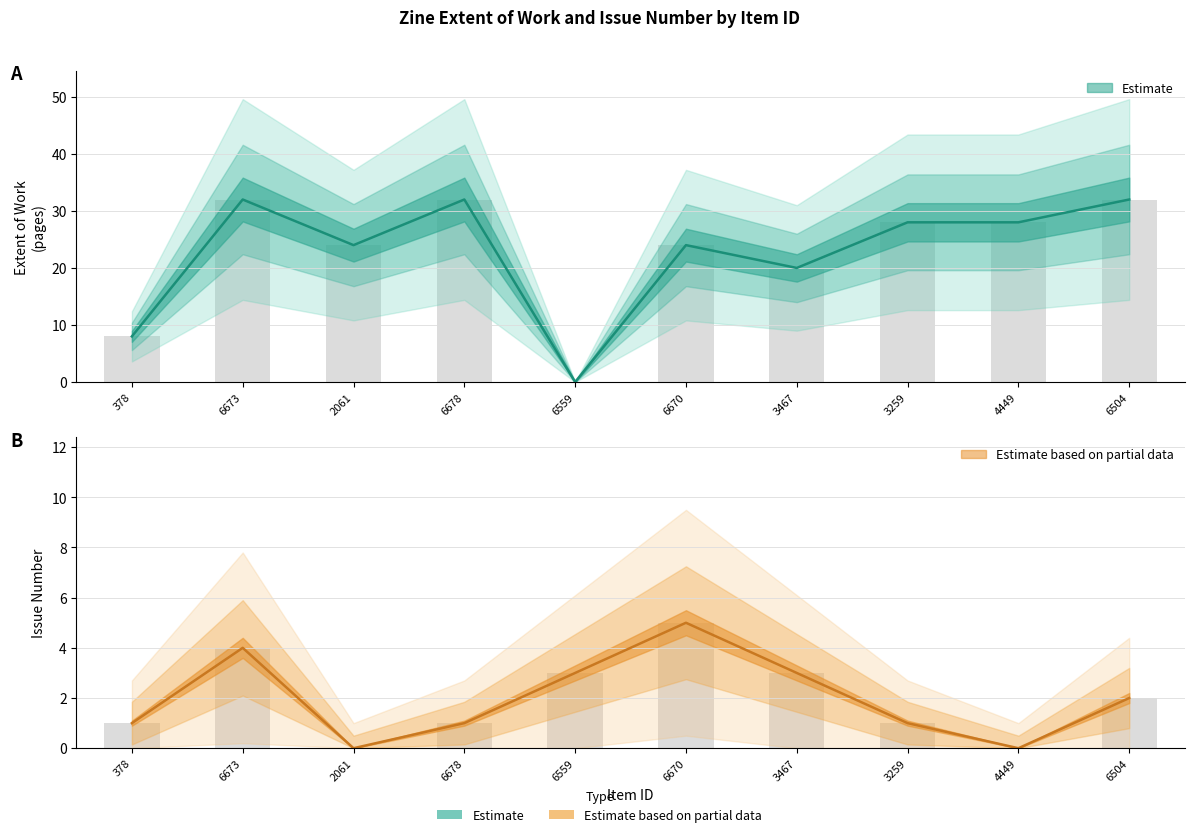

At how many categories does at least one series exceed 0?

10